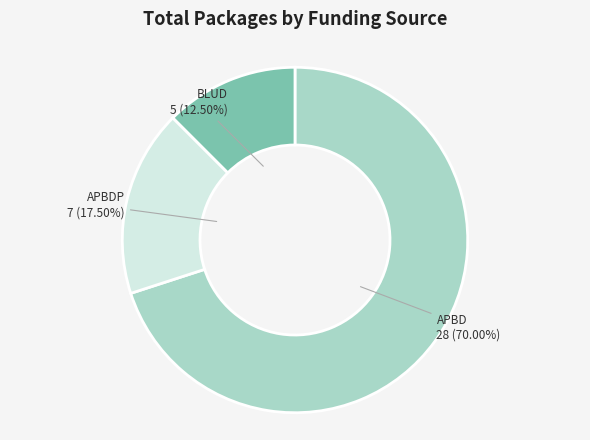

Is there a majority slice in this chart?

Yes